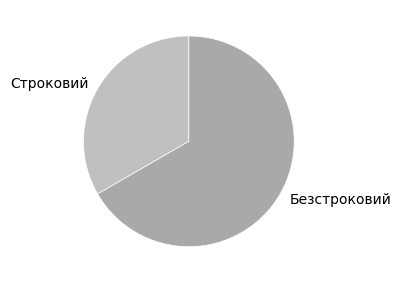

Do Строковий and Безстроковий together represent more than half of the pie?

Yes